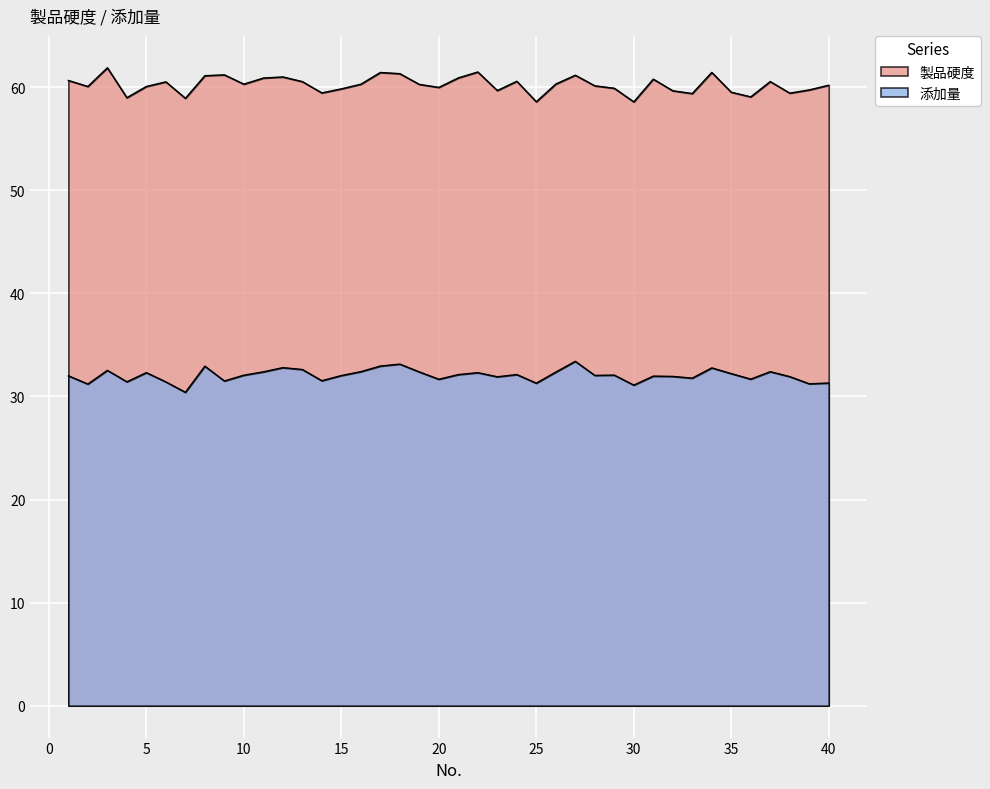

What is the sum of the 製品硬度 values at 6 and 30?

119.1